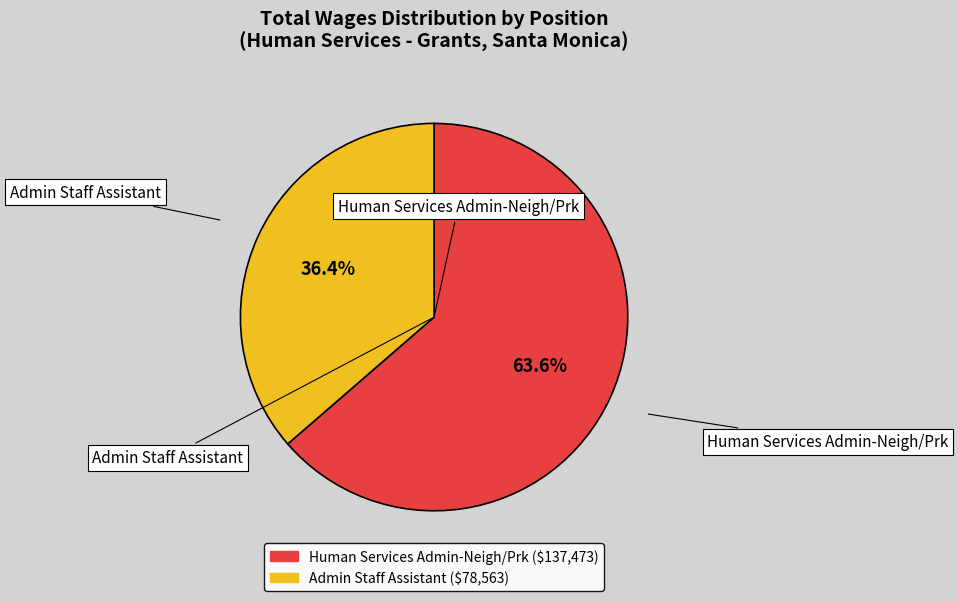

Is it true that Human Services Admin-Neigh/Prk is 76% of the pie?

False